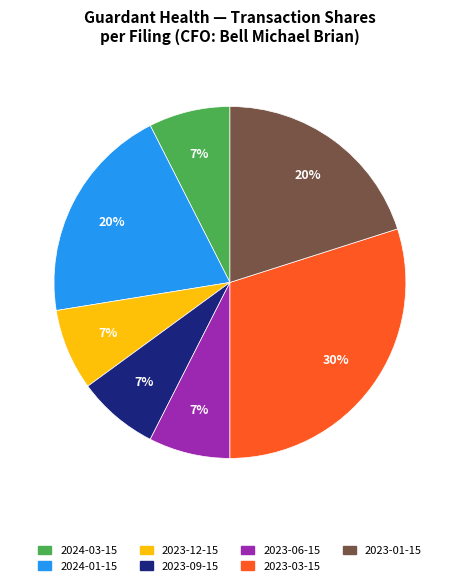

To the nearest percent, what is the average slice percentage?

14%